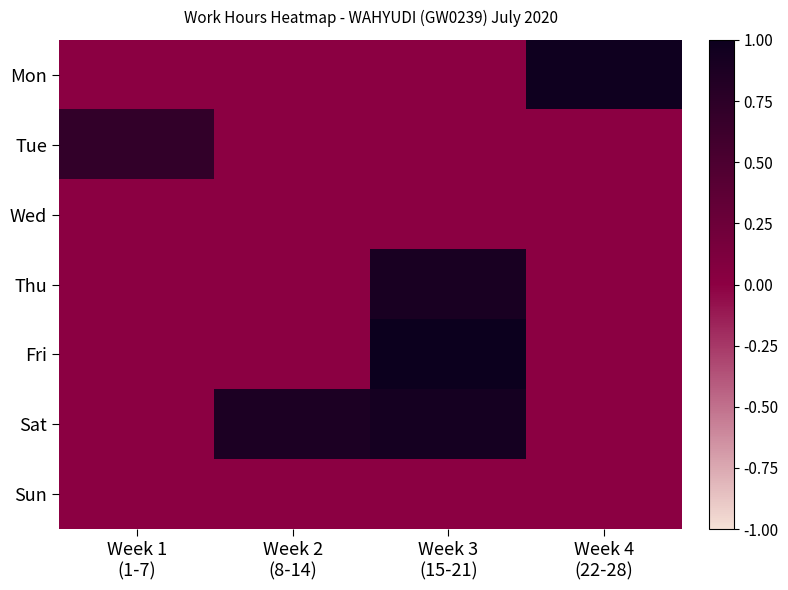

Which series changed the most between Week 3 (15-21) and Week 4 (22-28)?

Fri